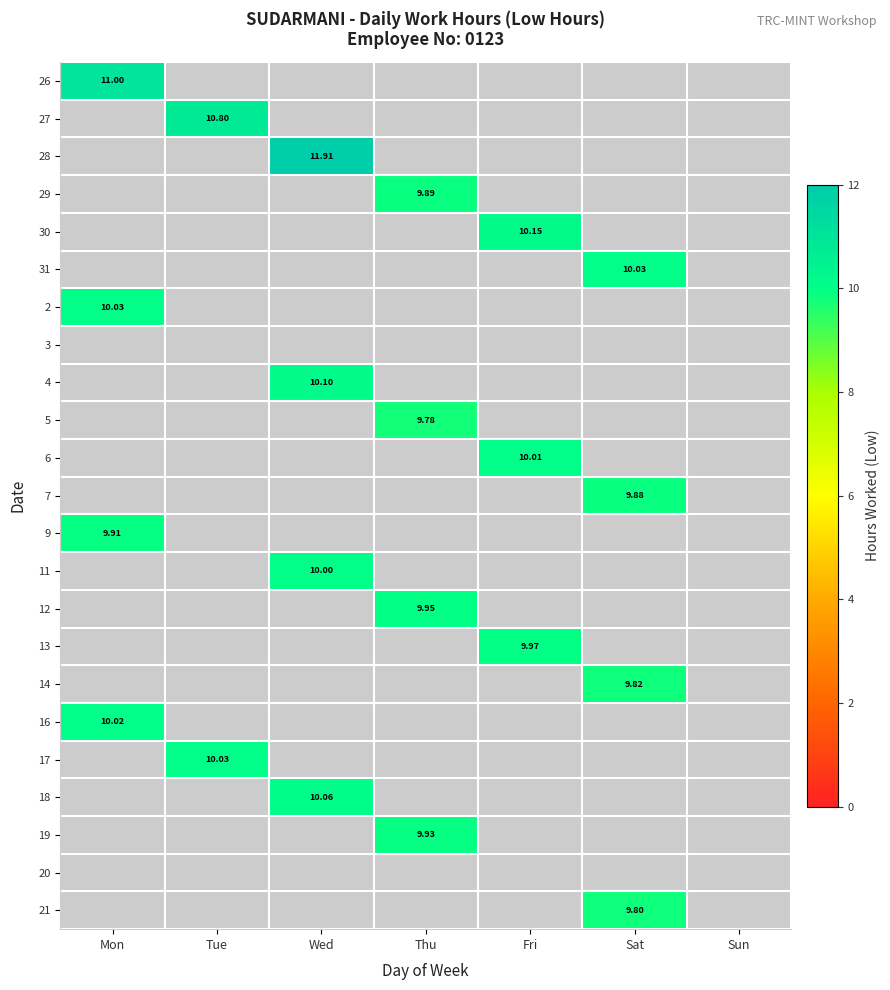

At how many categories does at least one series exceed 11?

1